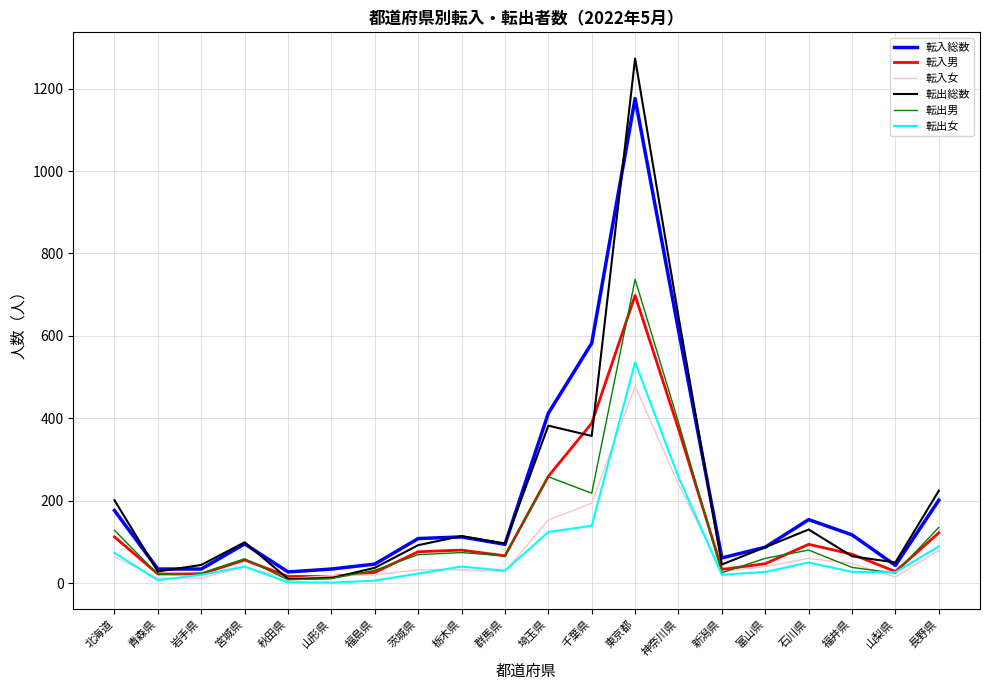

Is the value of 転出女 at 北海道 greater than the value of 転出男 at 千葉県?

No